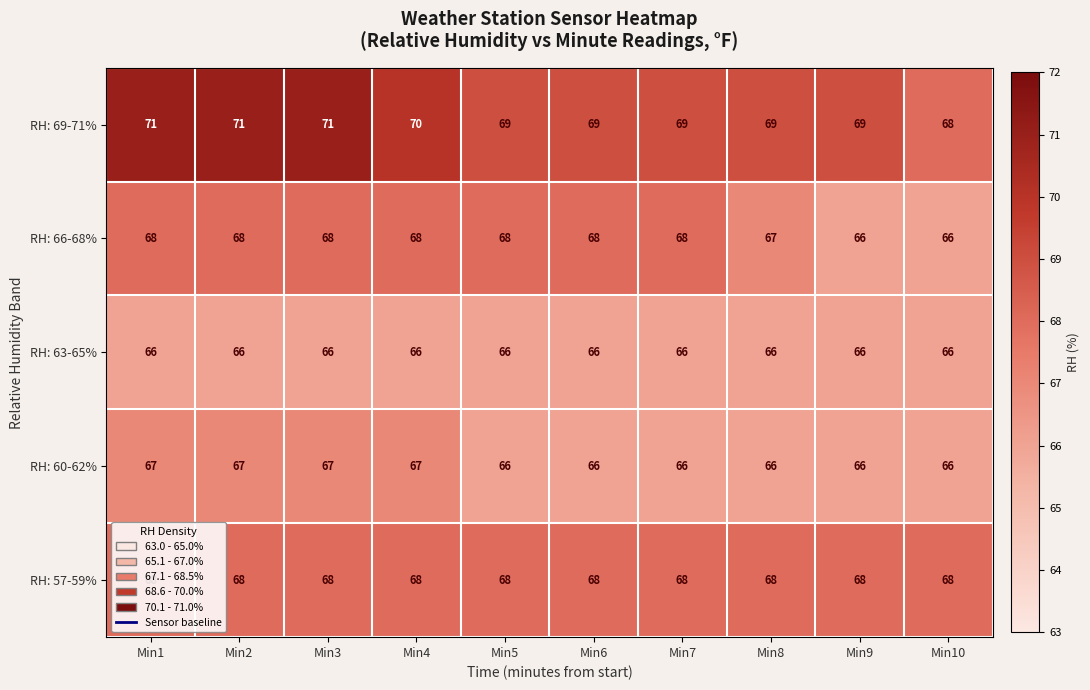

What is the sum of the RH: 66-68% values at Min7 and Min4?

136